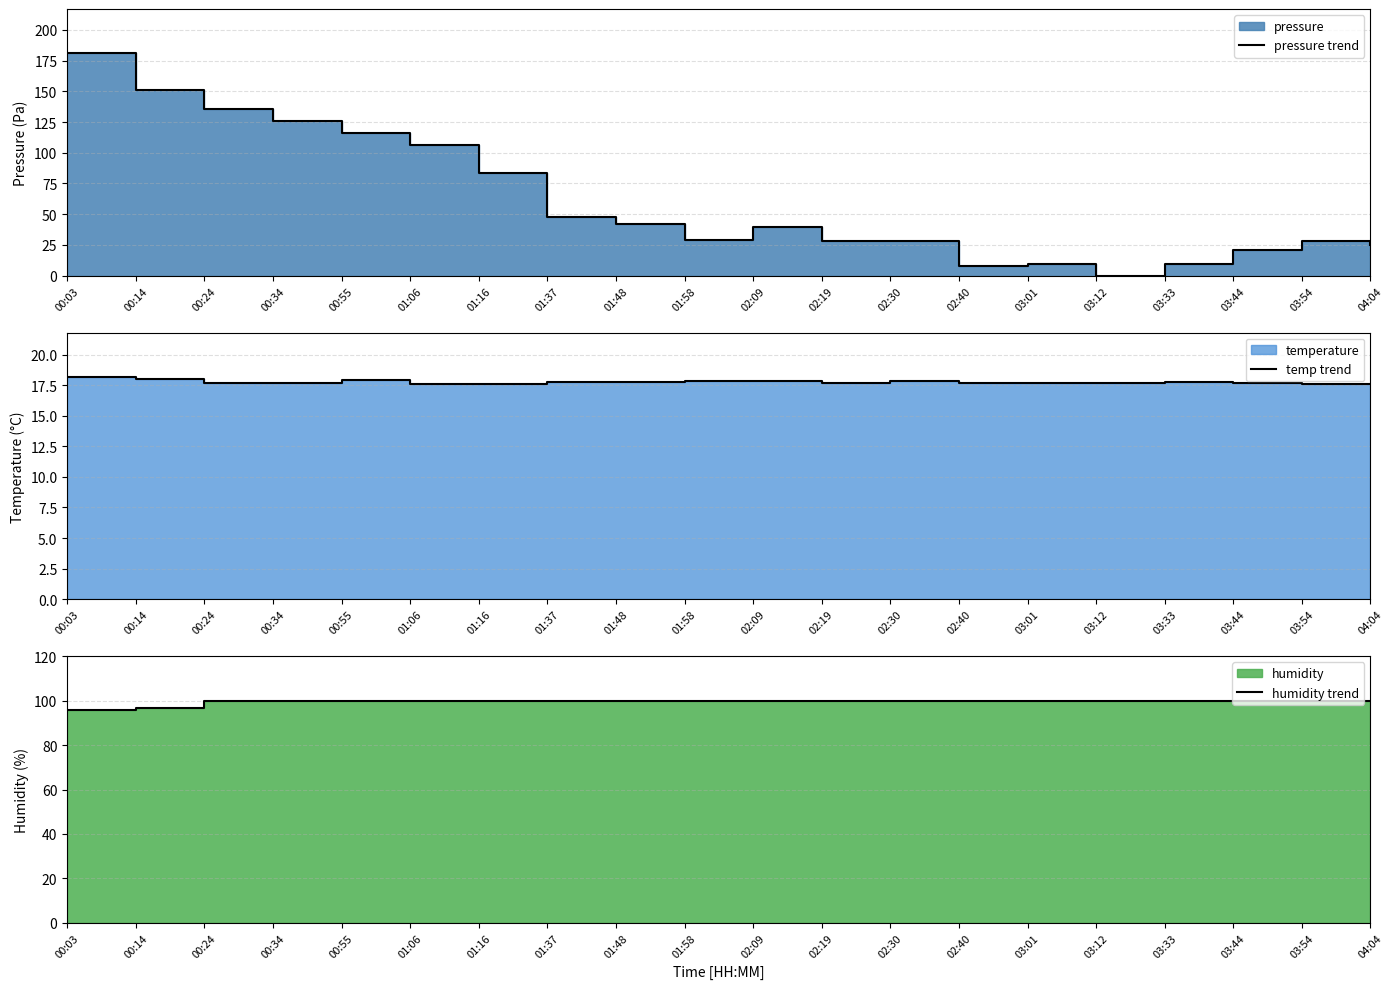

What is the label of the 5th point from the left?

00:55